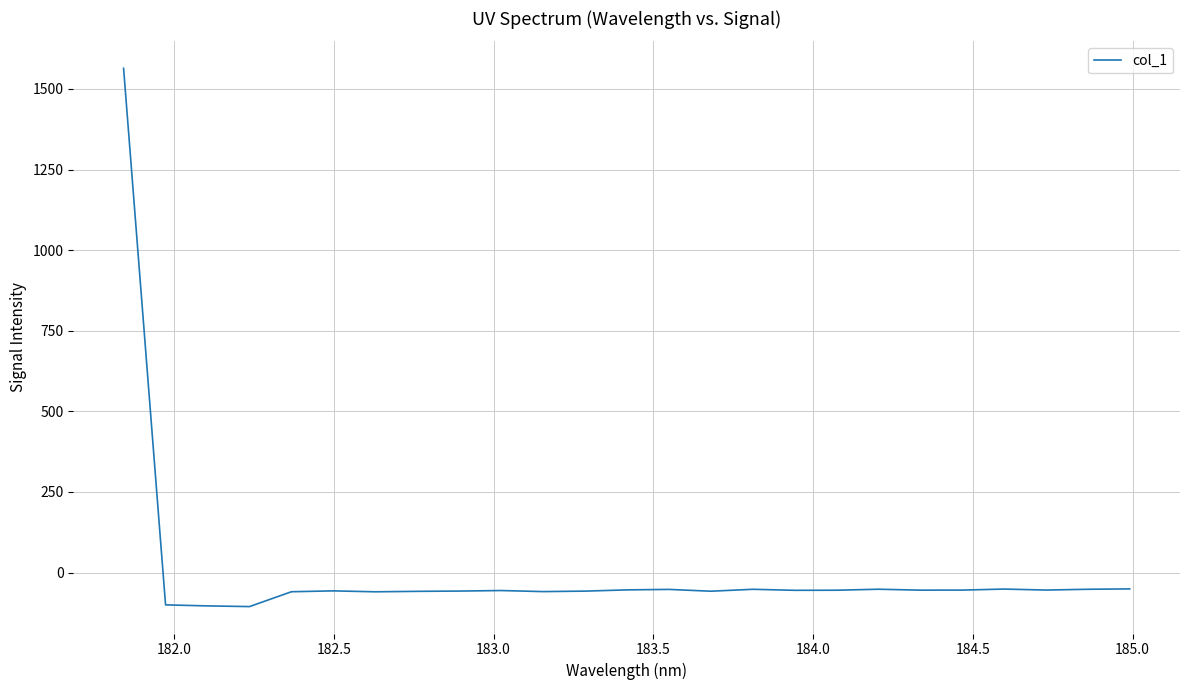

What is the difference between the maximum and minimum values?

1669.6